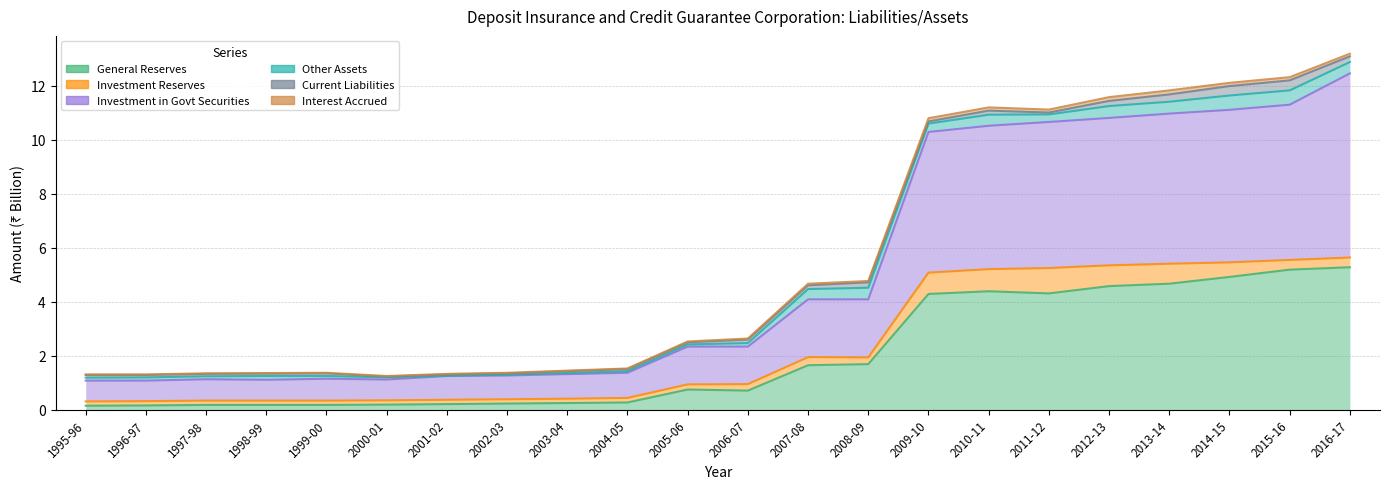

How many lines are shown in the chart?

6